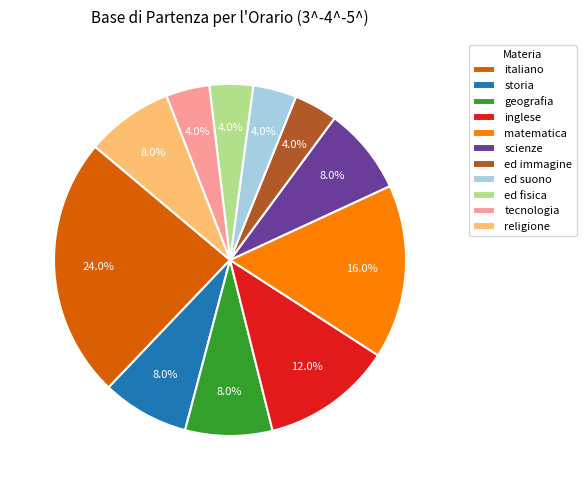

What portion of the pie excludes storia?

92.0%